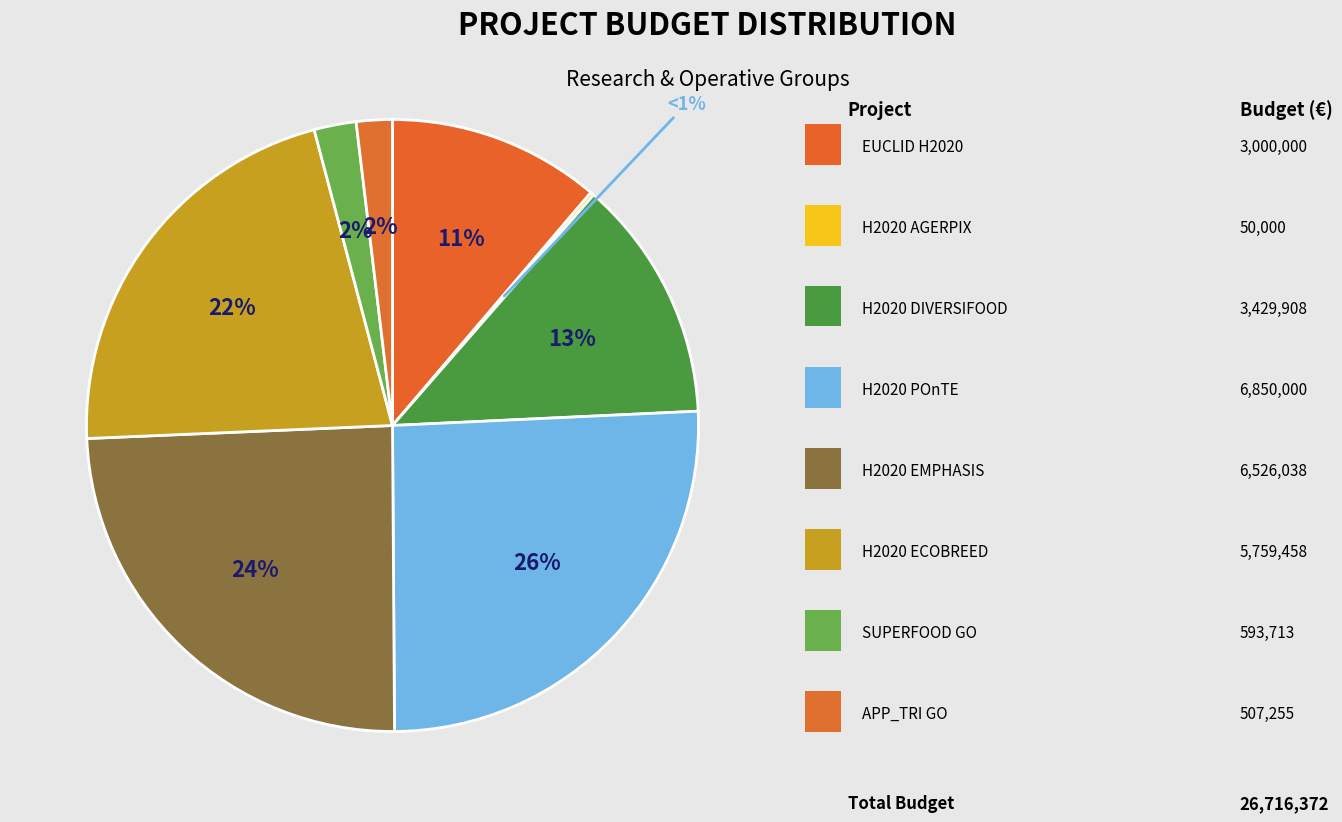

To the nearest percent, what is the combined percentage of H2020 EMPHASIS and H2020 ECOBREED?

46%